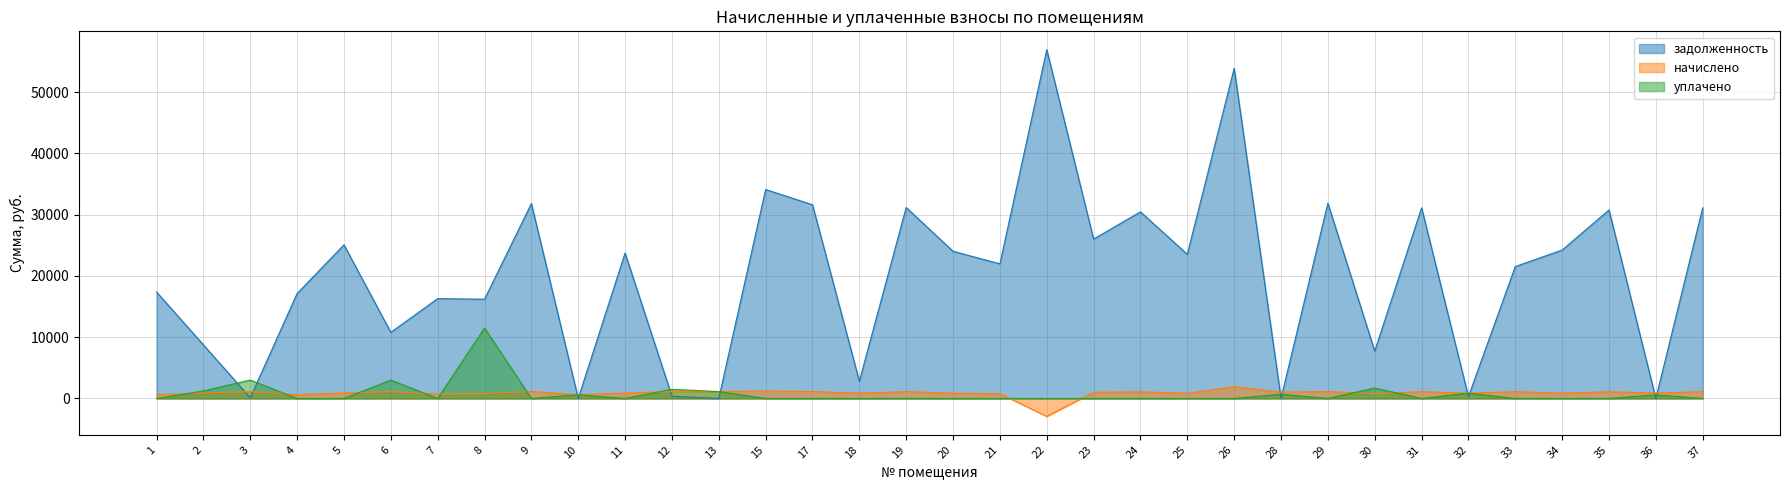

At which category does the chart reach its minimum across all series?

22